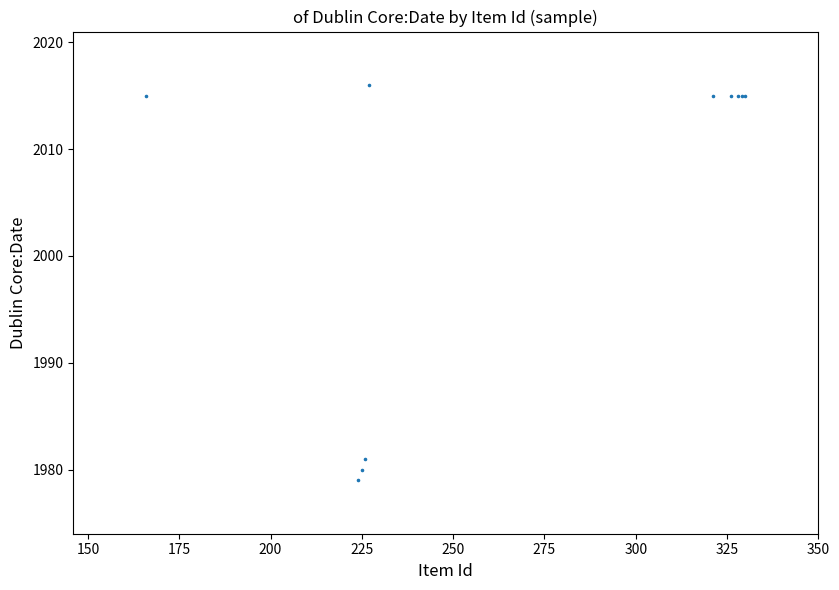

What Y value in the scatter plot is closest to 1997?

1981